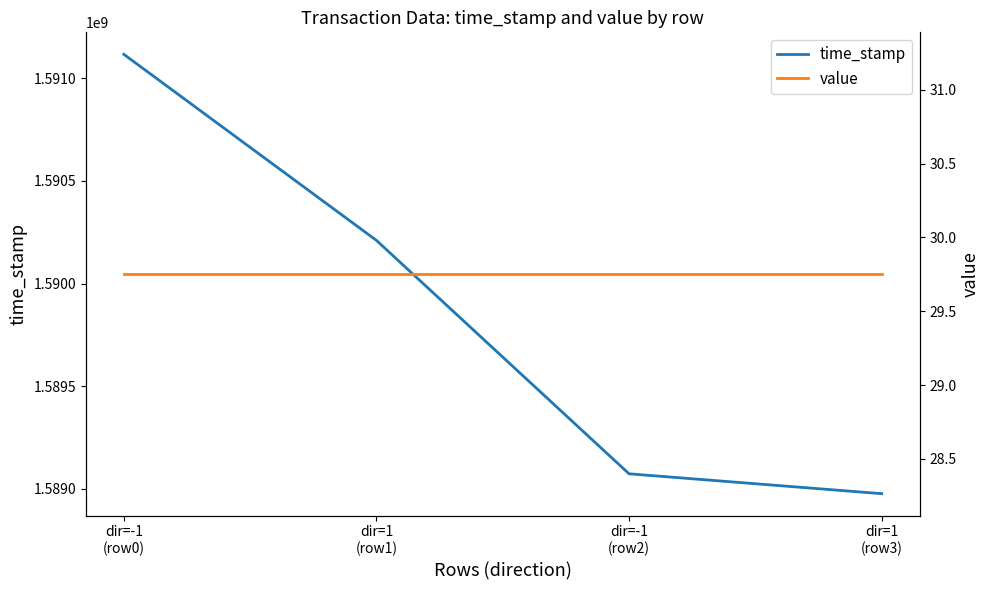

What is the maximum value for time_stamp?

1591117019